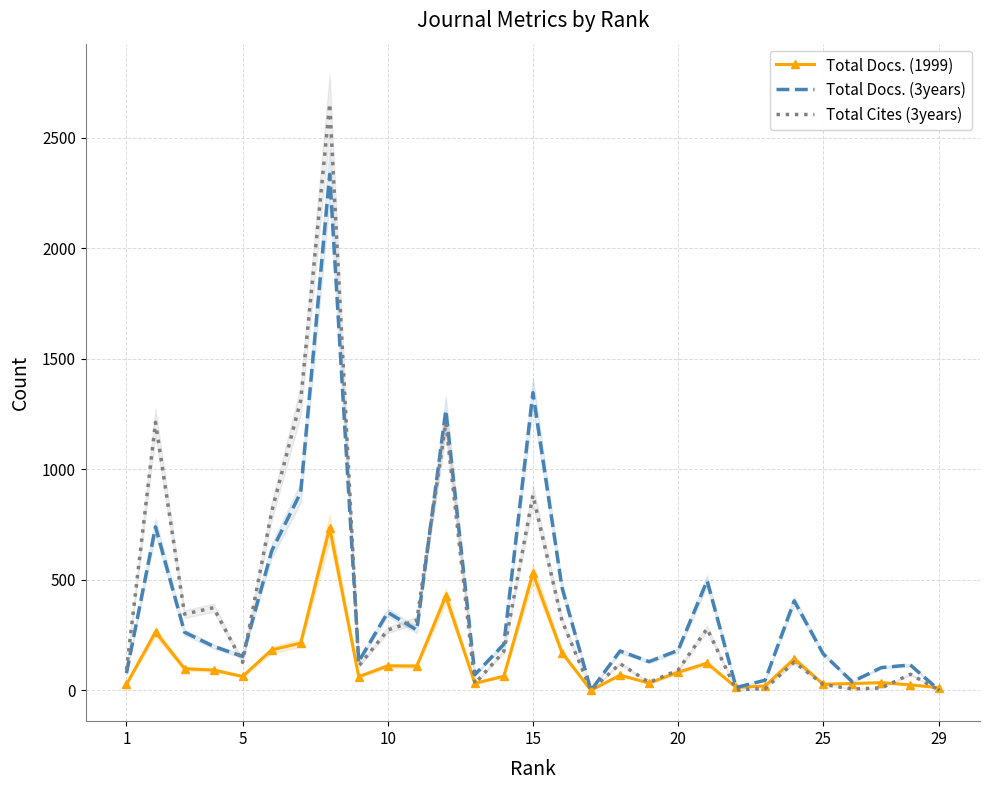

How many distinct data groups are displayed?

3